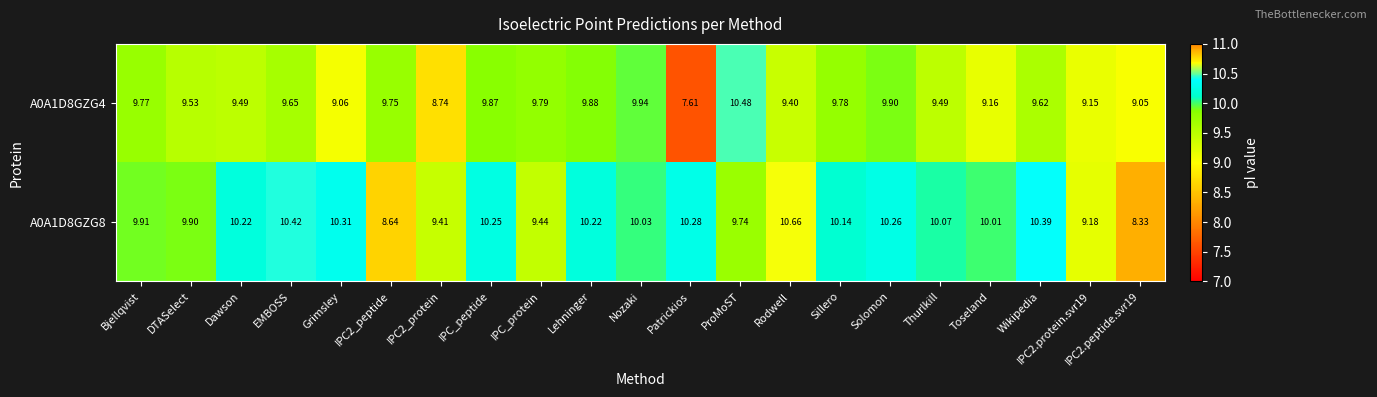

Which label corresponds to the largest value in the chart?

Rodwell